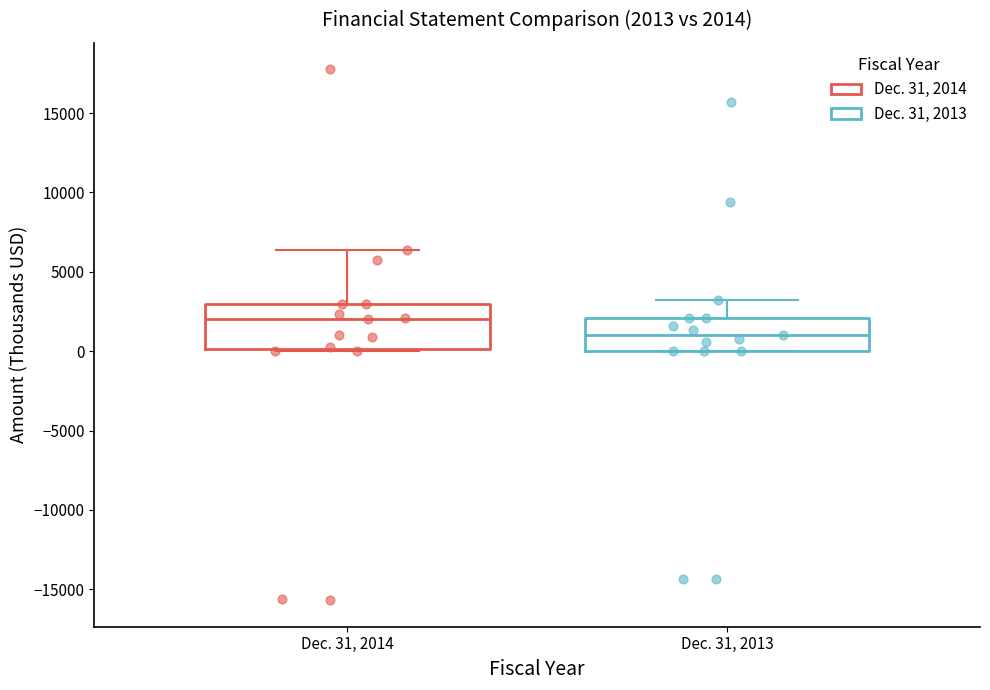

Which box has the highest median line?

Dec. 31, 2014